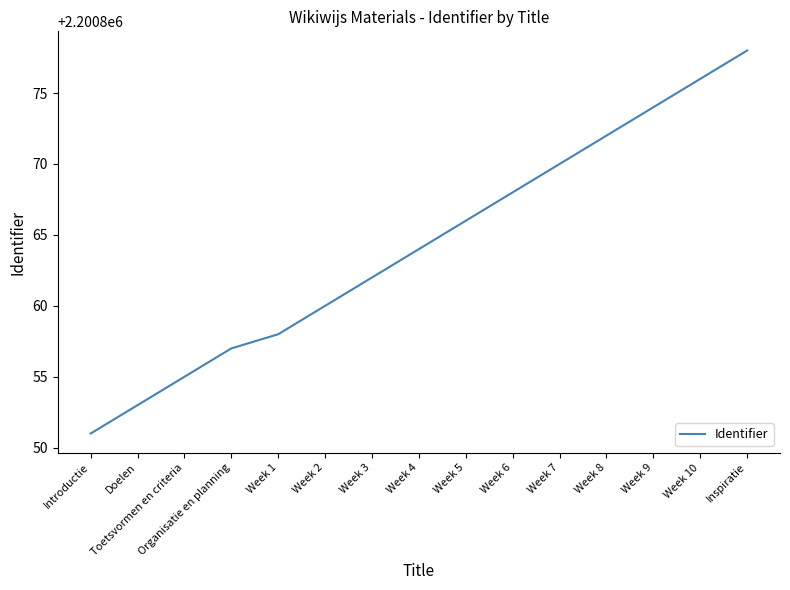

What is the greatest value displayed?

2200878